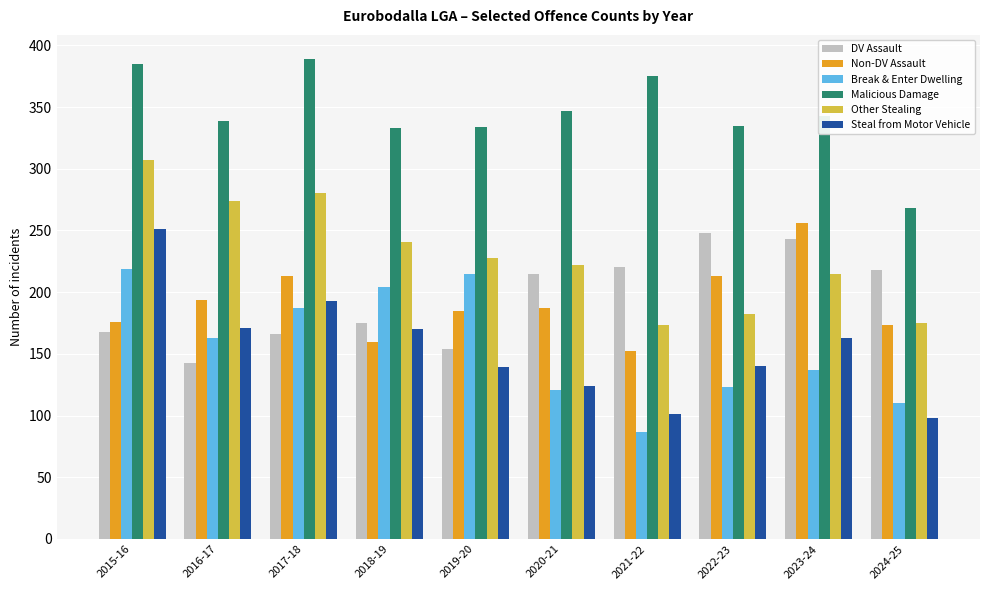

What position from the right is 2021-22?

4